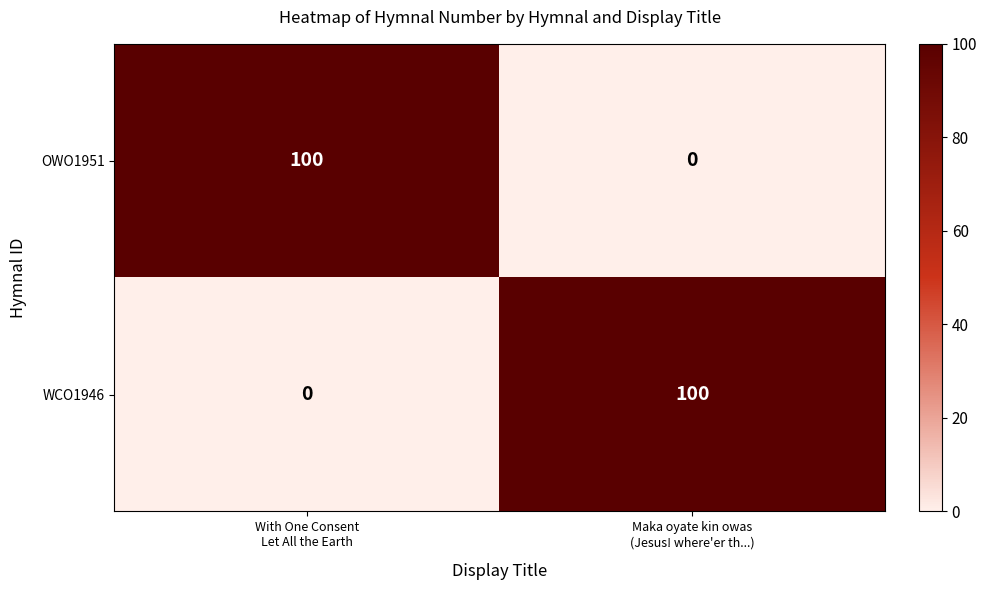

Count the number of categories in the chart.

2